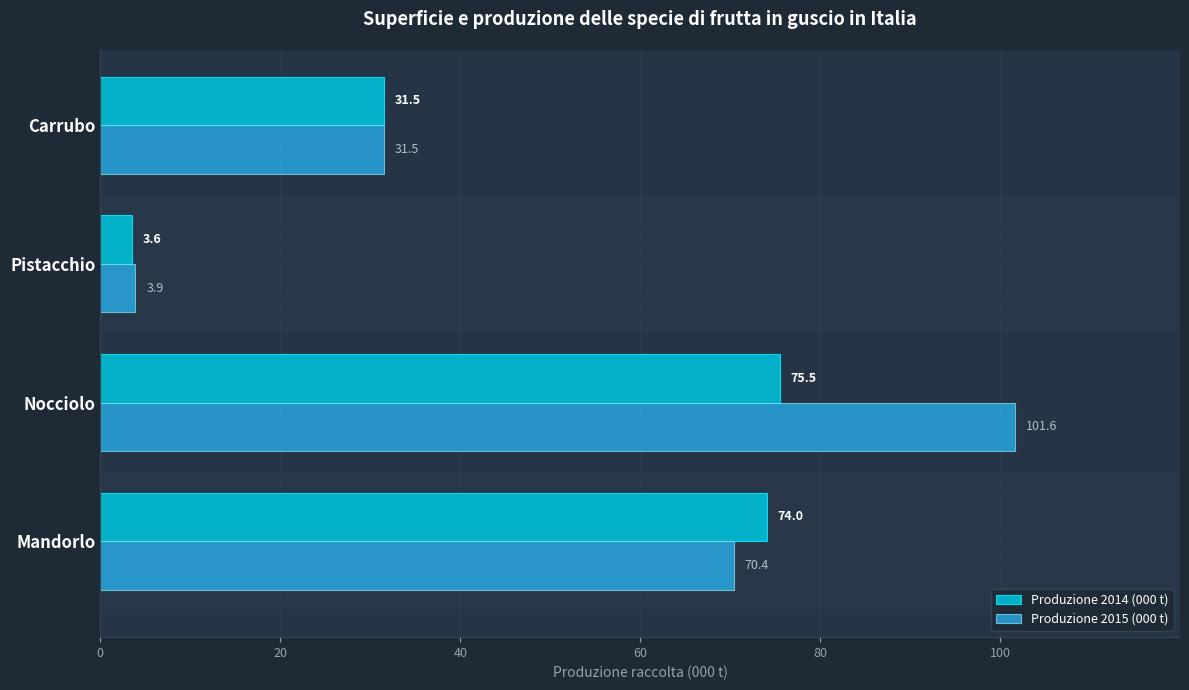

Is it true that Produzione 2015 (000 t) equals 70.4 at Mandorlo?

True